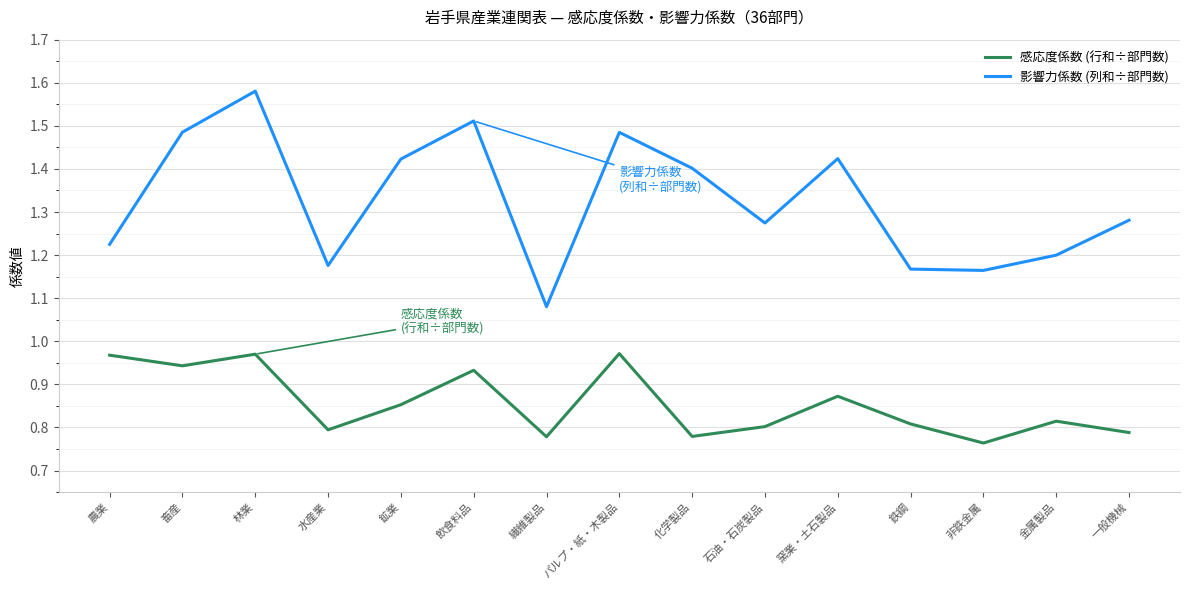

Rank the series at 鉄鋼 from highest to lowest value.

影響力係数 (列和÷部門数), 感応度係数 (行和÷部門数)